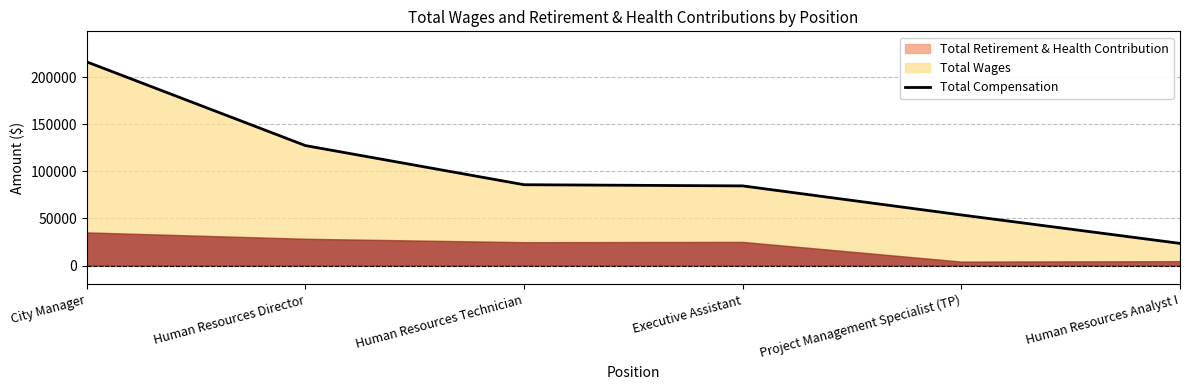

How many lines are shown in the chart?

1